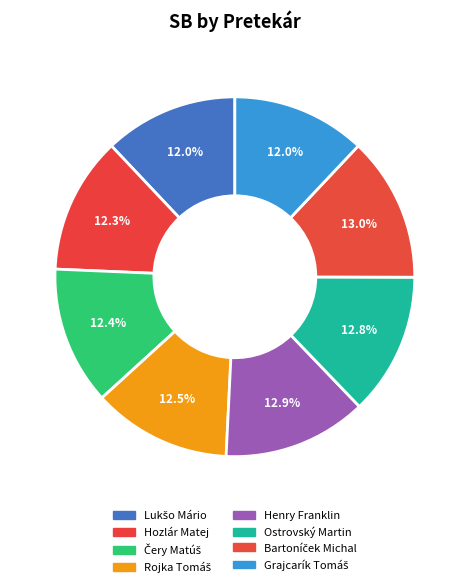

To the nearest percent, what percentage of the pie is Bartoníček Michal?

13%